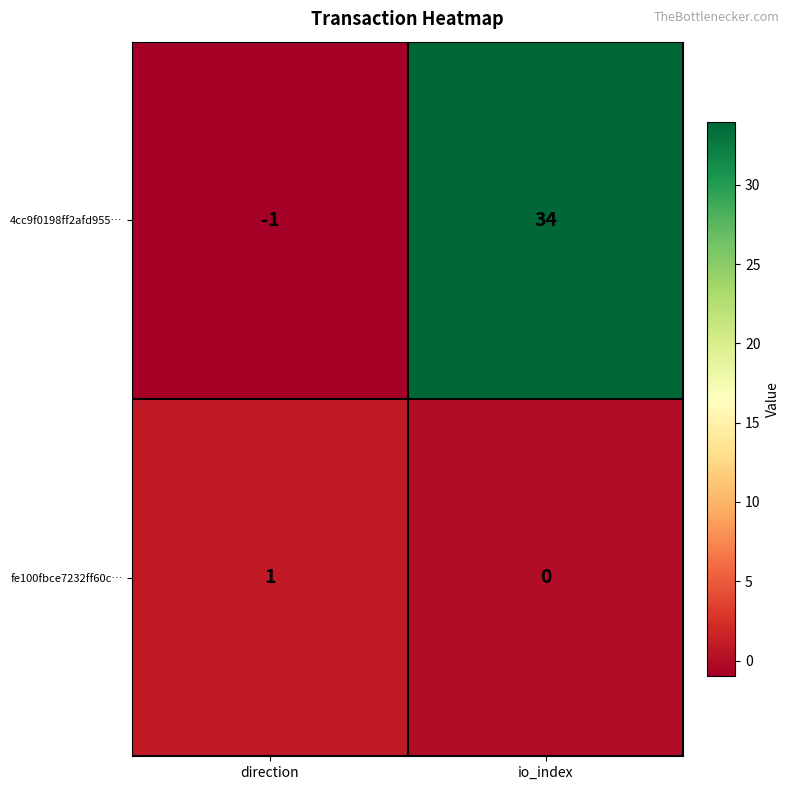

Reading left to right, extract all data points from this chart.

4cc9f0198ff2afd955…: -1	34
fe100fbce7232ff60c…: 1	0